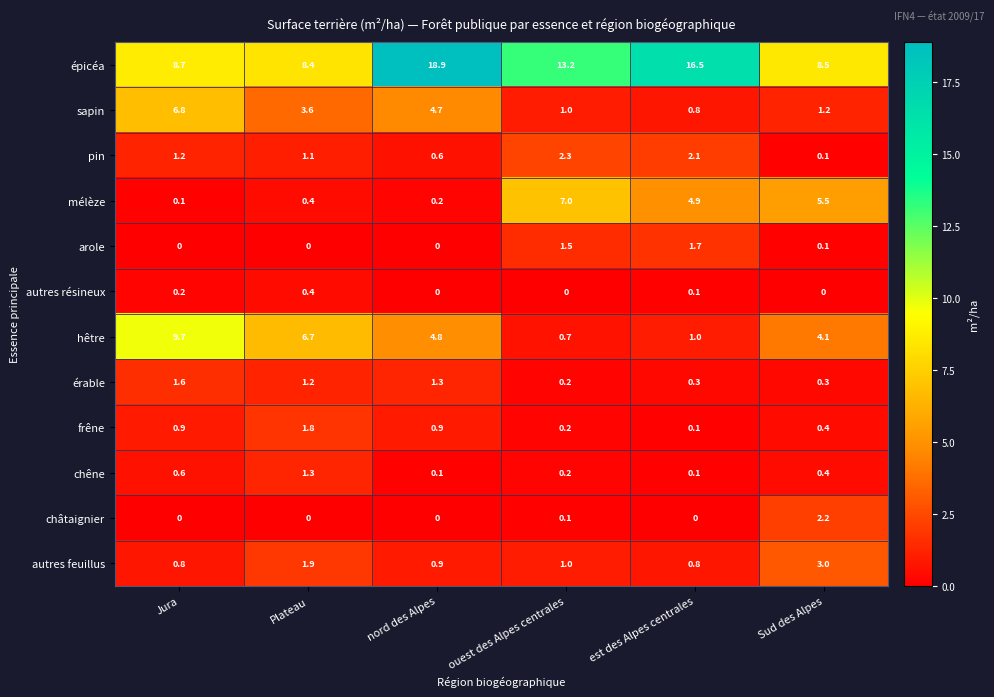

Which series has the largest range (max minus min)?

épicéa